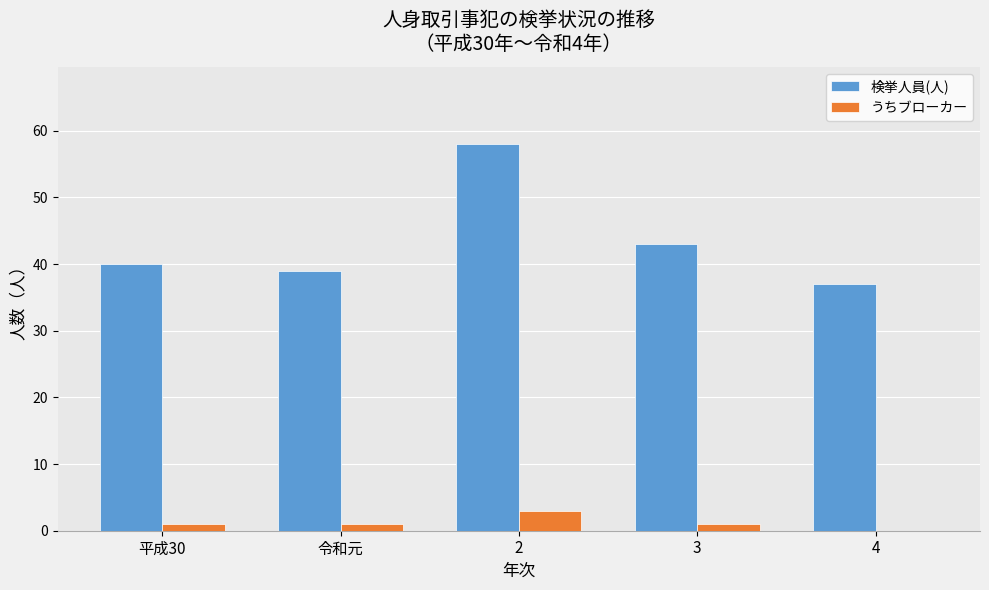

True or false: 検挙人員(人) has a value of 39 at 令和元.

True